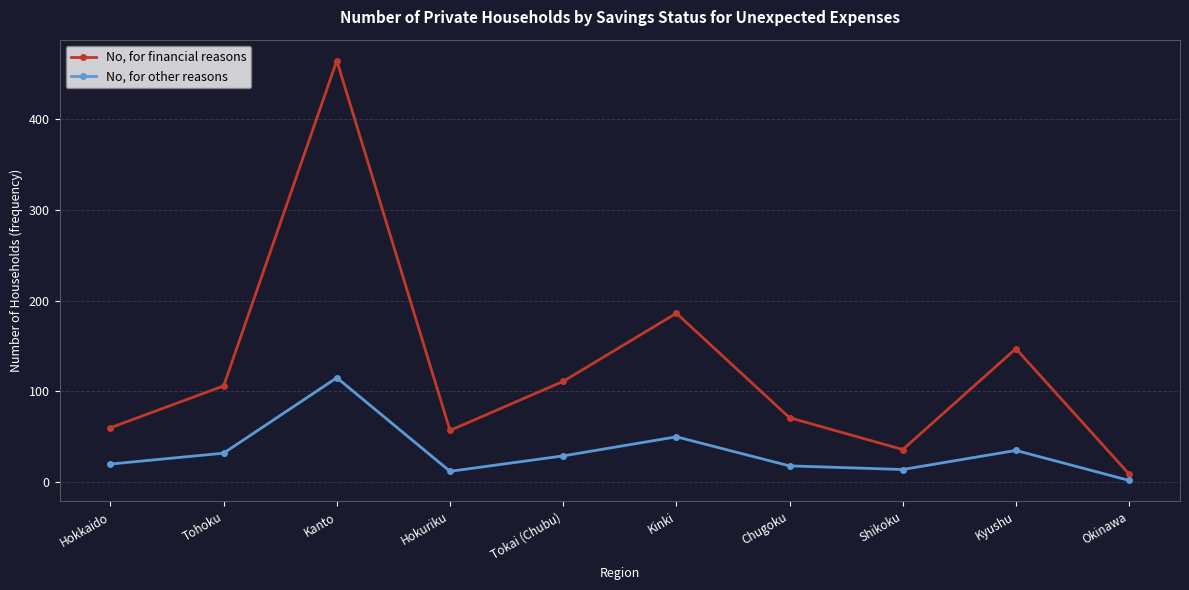

How many lines are shown in the chart?

2